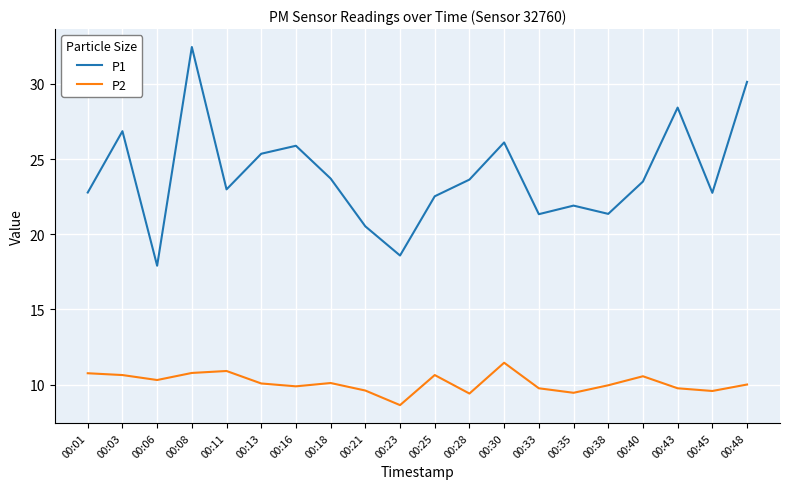

Is the value of P1 at 00:08 greater than the value of P2 at 00:25?

Yes